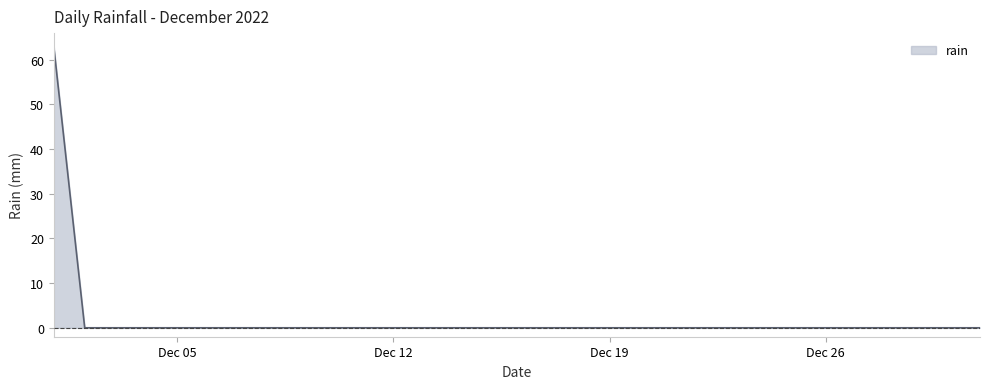

What is the difference between the maximum and minimum values?

62.8